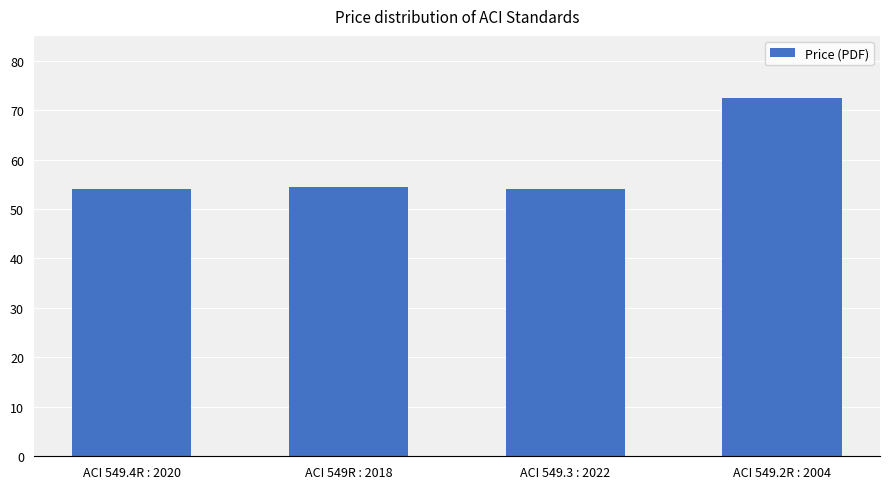

How many series are shown in this chart?

1